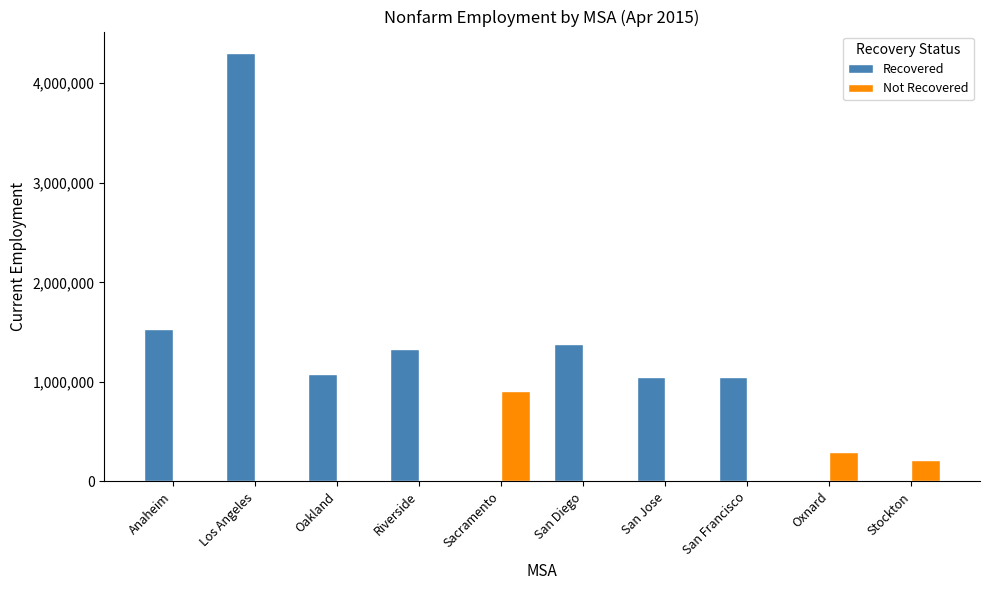

What is the total value across all series at San Jose?

1054100